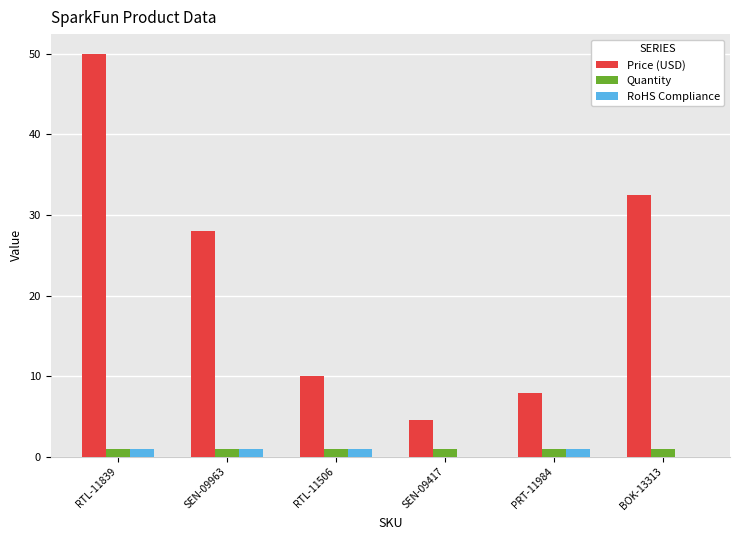

What is the sum of all RoHS Compliance values?

4.0